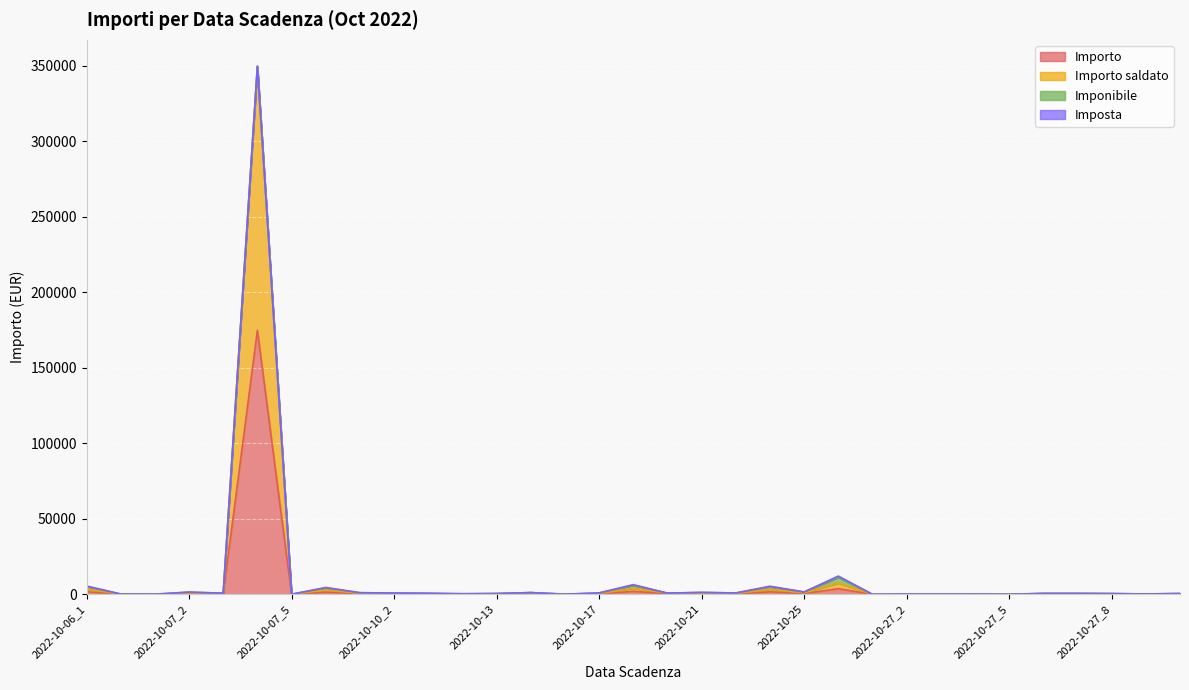

What is the difference between the Importo values at 2022-10-27_2 and 2022-10-25?

429.5